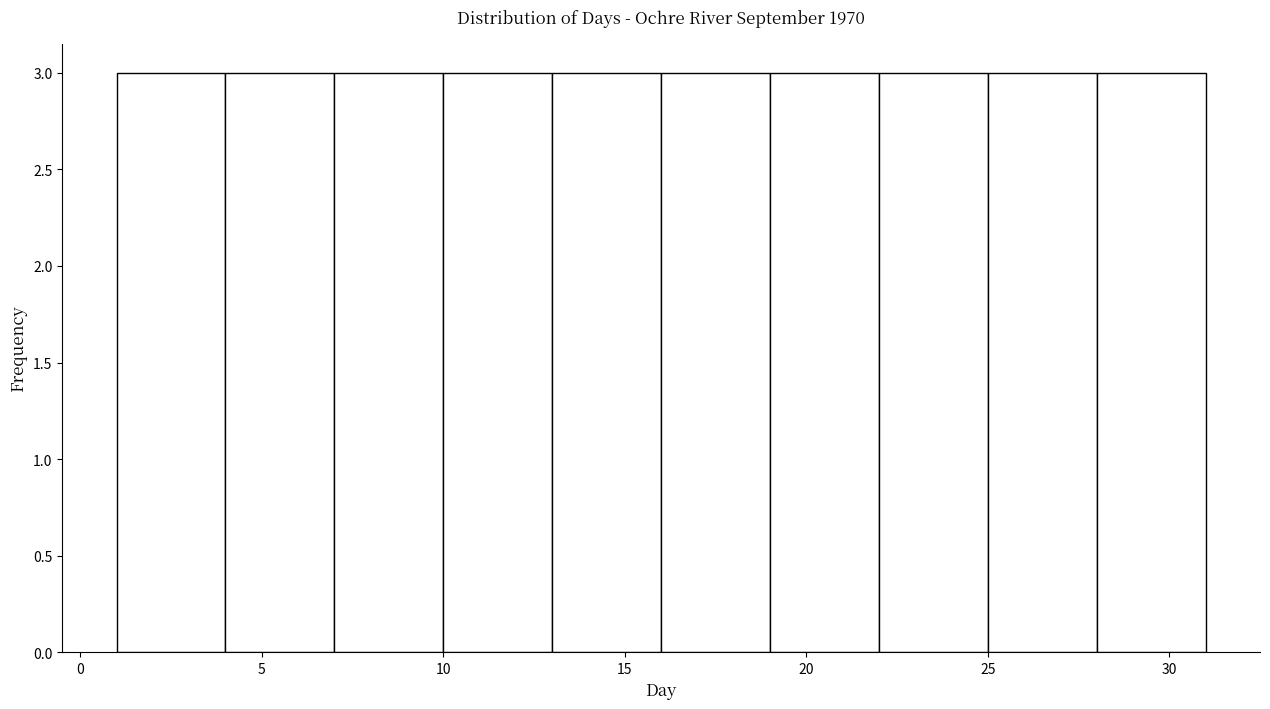

What is the height of the bar covering 7 to 10 on the x-axis? The values are not printed on the chart, so give them approximately, as read against the axis.

3